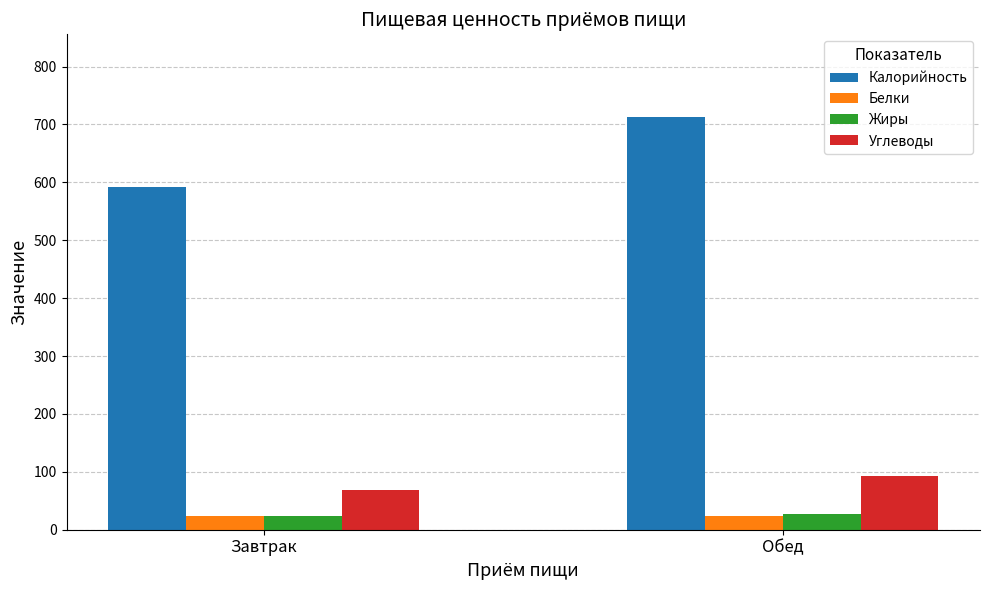

What is the approximate value of Жиры at Завтрак?

24.5